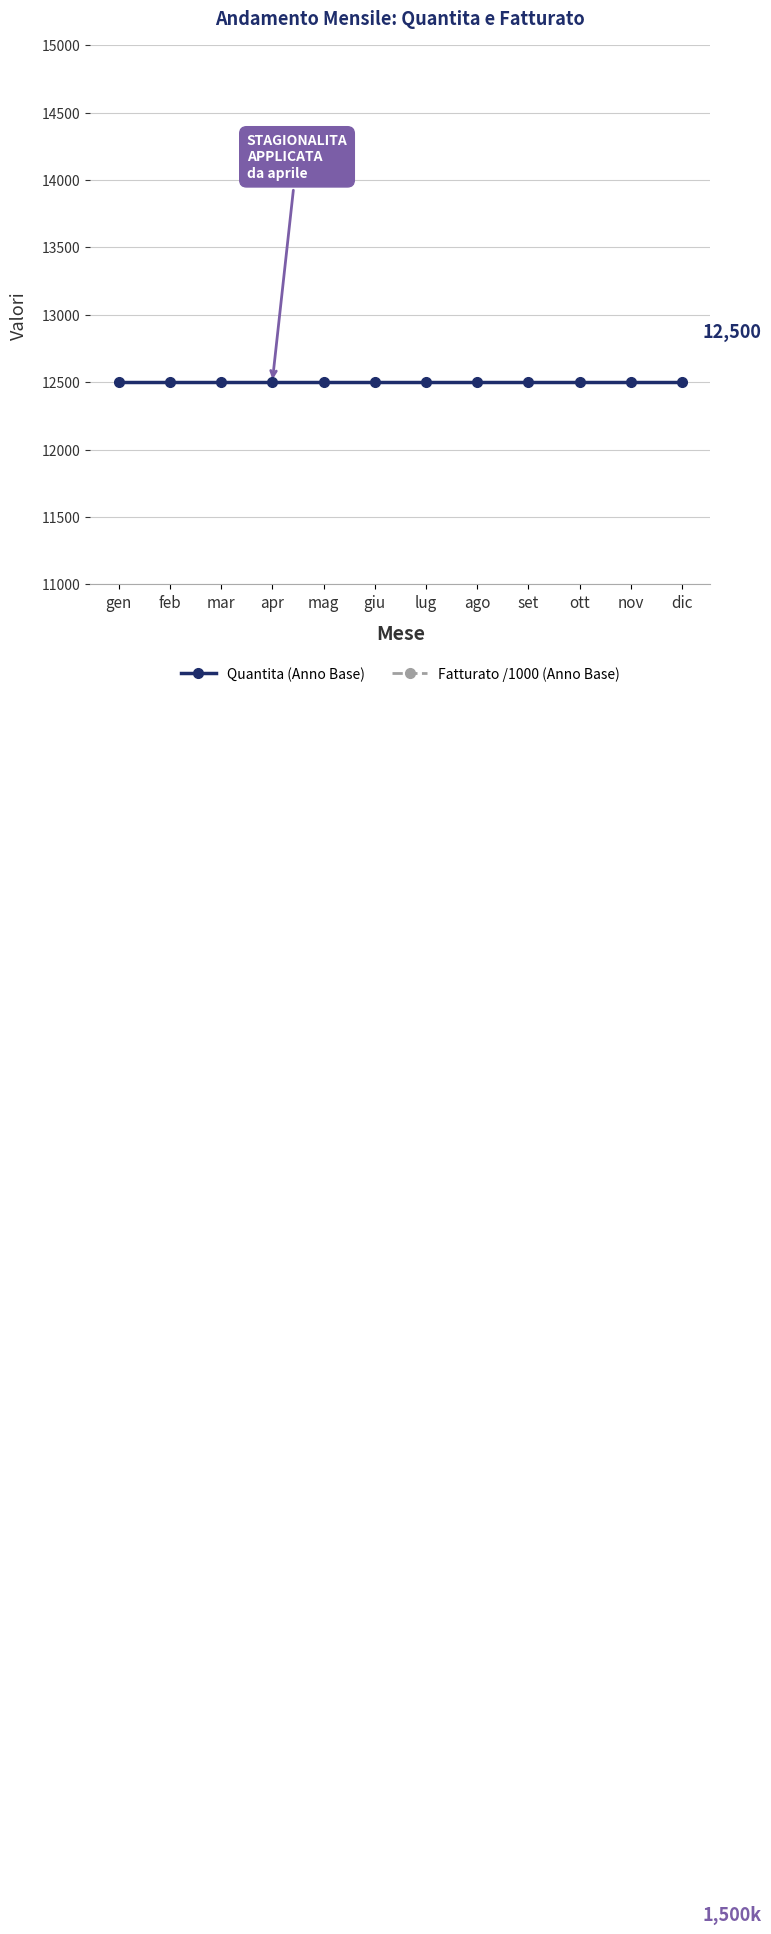

Rank the categories by Fatturato /1000 (Anno Base) value from lowest to highest.

gen, feb, mar, apr, mag, giu, lug, ago, set, ott, nov, dic